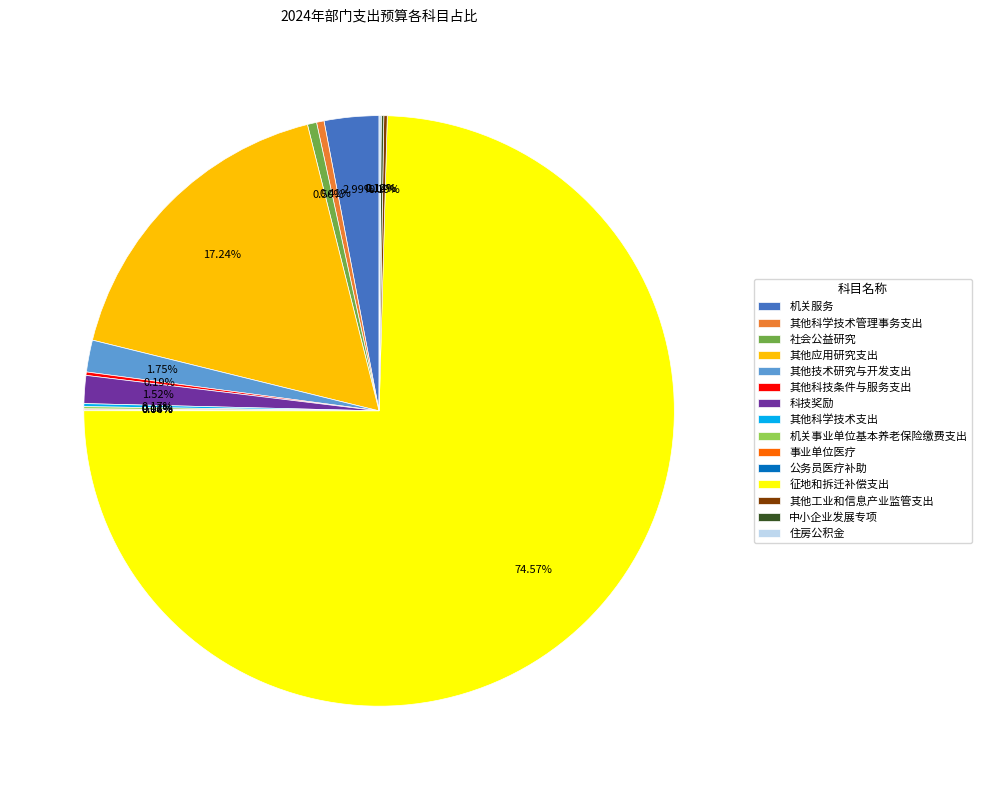

What percentage do 社会公益研究 and 科技奖励 together represent?

2.0%